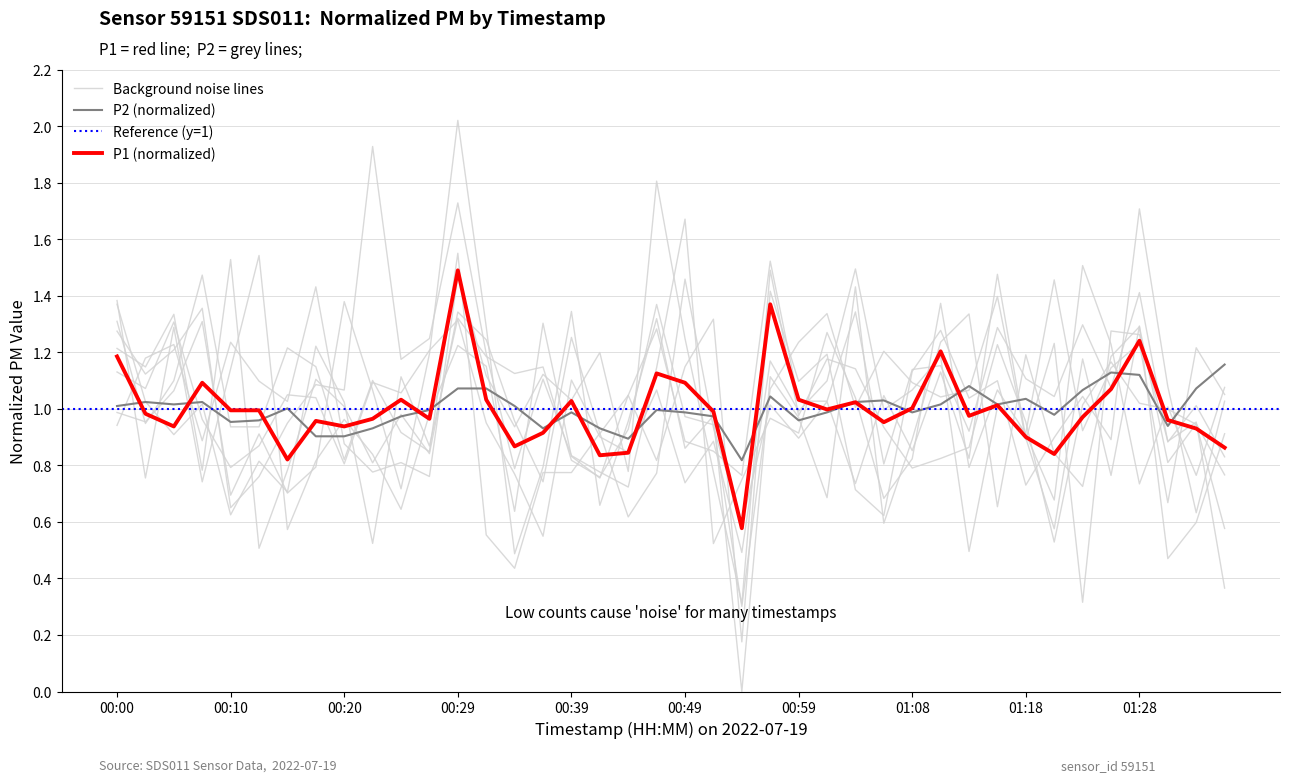

How many interior local peaks does the P1 series have?

11